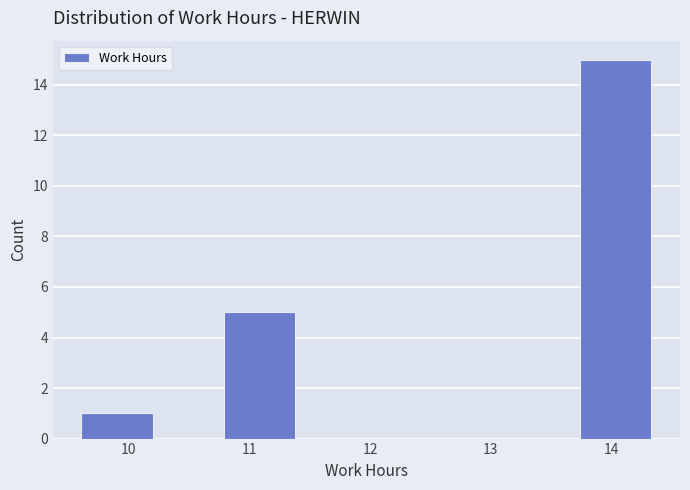

Reading left to right, list every bar in this chart as the range it spans on the x-axis followed by its height. Neither the bar edges nor the heights are printed on the chart, so give them approximately, as read against the axes.

9.61 to 10.20: 1
10.20 to 10.79: 0
10.79 to 11.38: 5
11.38 to 11.97: 0
11.97 to 12.56: 0
12.56 to 13.15: 0
13.15 to 13.74: 0
13.74 to 14.33: 15